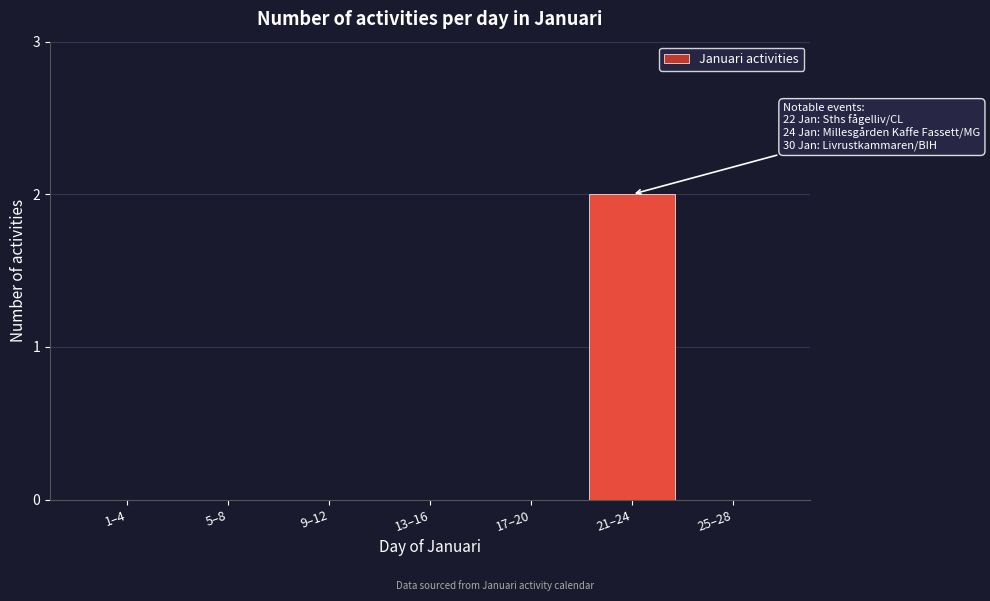

Reading left to right, transcribe all the data shown in this chart.

1–4=0	5–8=0	9–12=0	13–16=0	17–20=0	21–24=2	25–28=0